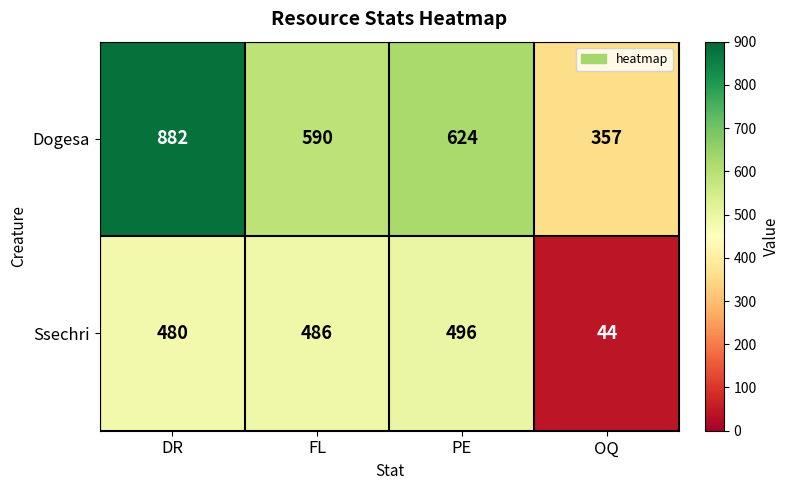

True or false: Ssechri has a value of 59 at OQ.

False